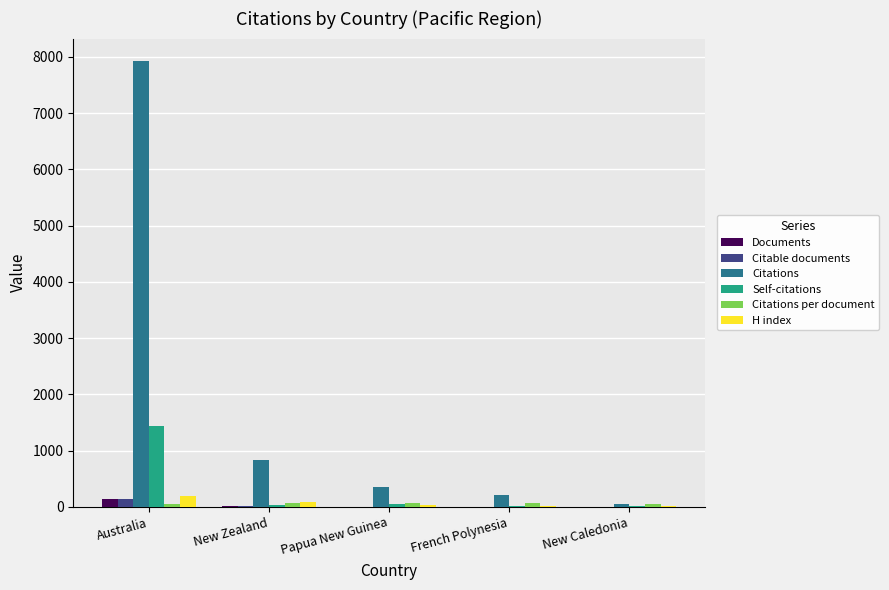

At which label is Documents closest to 74?

New Zealand